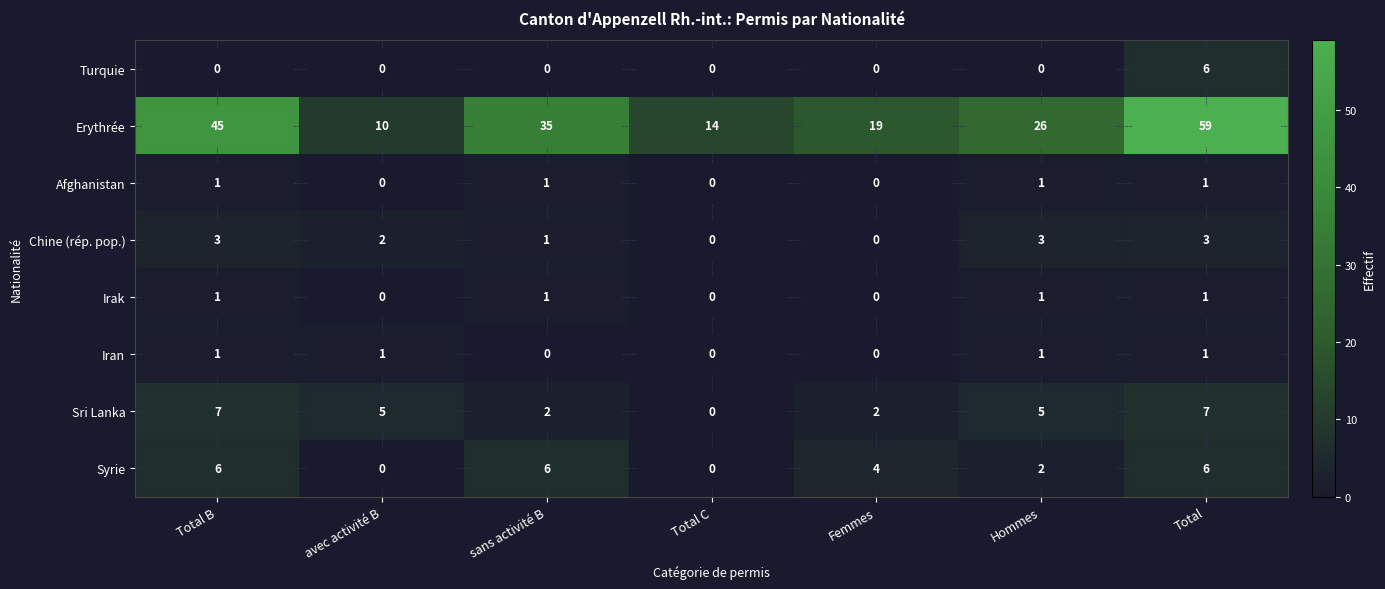

At how many categories does at least one series exceed 0?

7